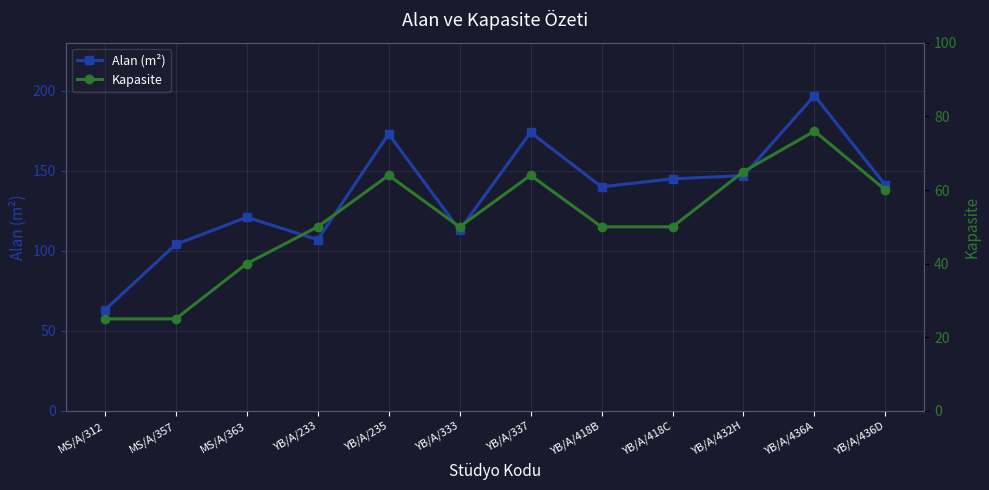

What is the difference between the Alan (m²) values at YB/A/418C and MS/A/357?

41